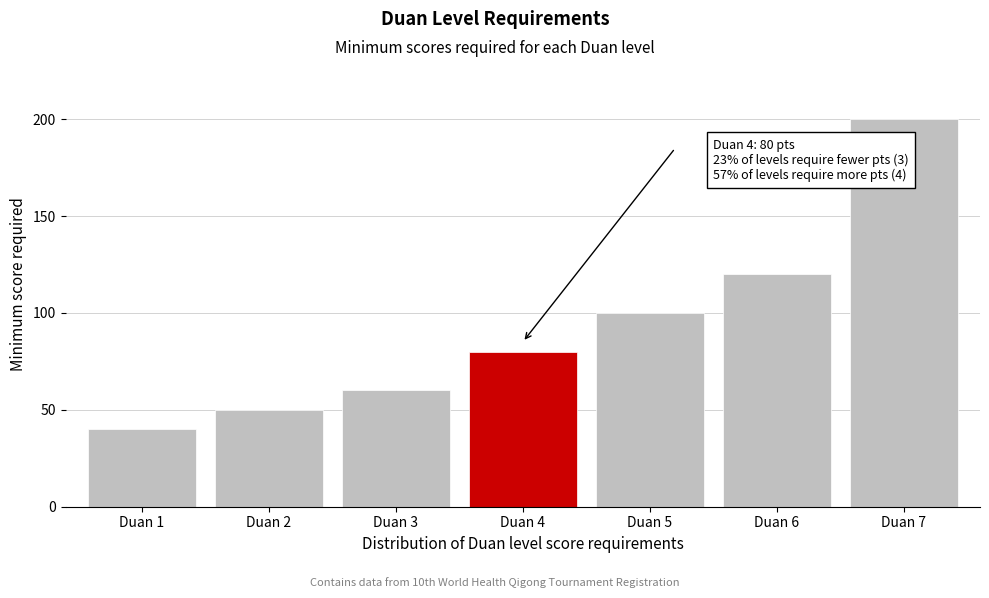

Reading left to right, transcribe all the data shown in this chart.

40	50	60	80	100	120	200